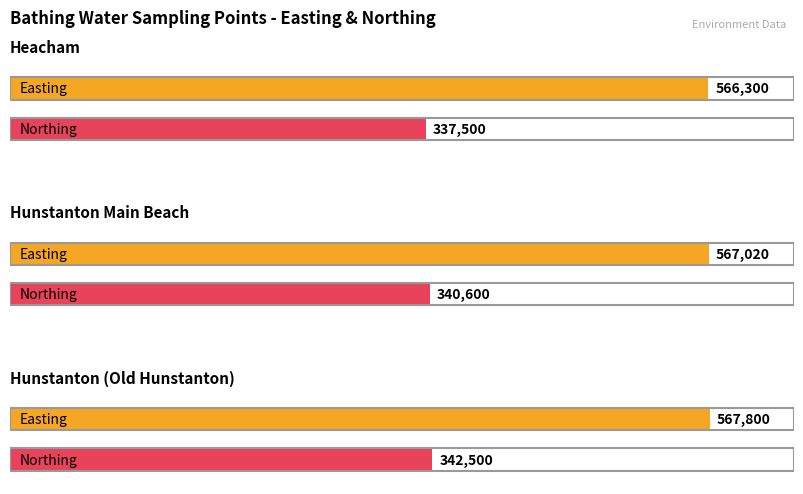

The value of Easting at Hunstanton Main Beach is 747696. True or false?

False